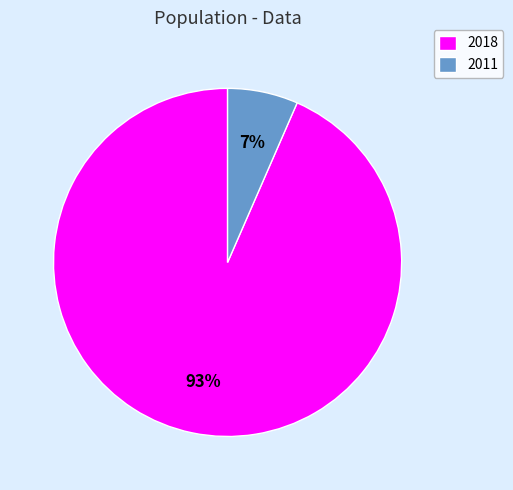

Rank the categories by value from highest to lowest.

2018, 2011